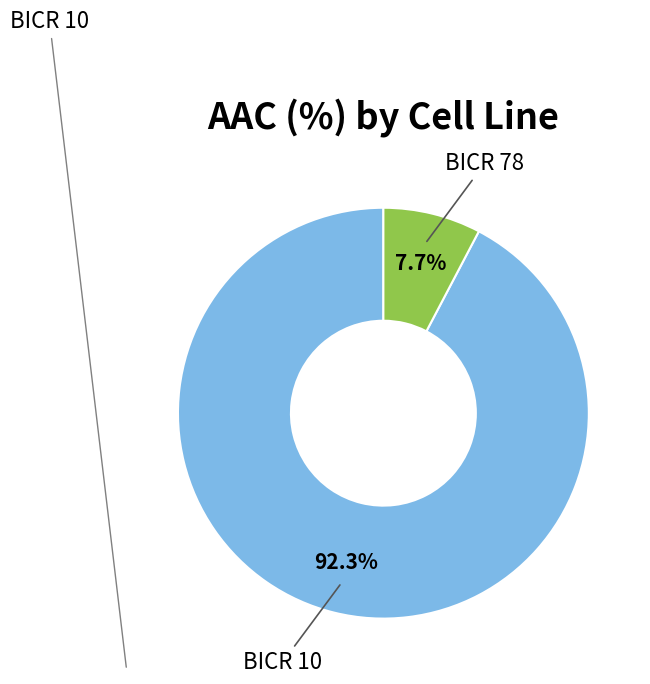

Does any single category account for the majority?

Yes